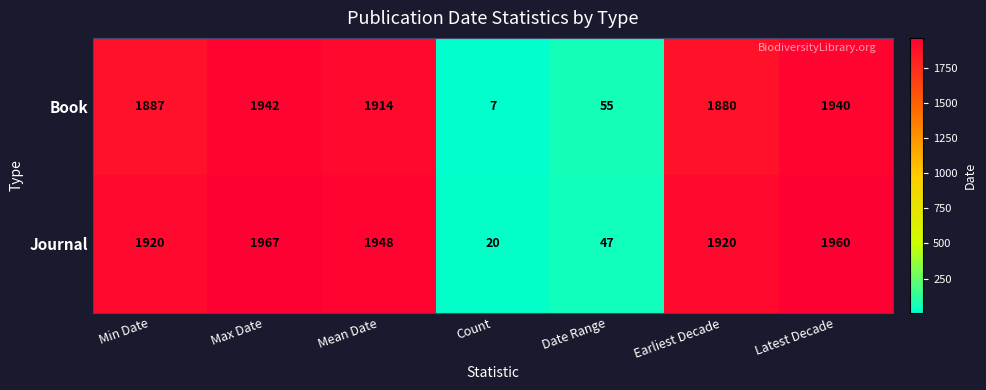

Which series has the largest range (max minus min)?

Journal